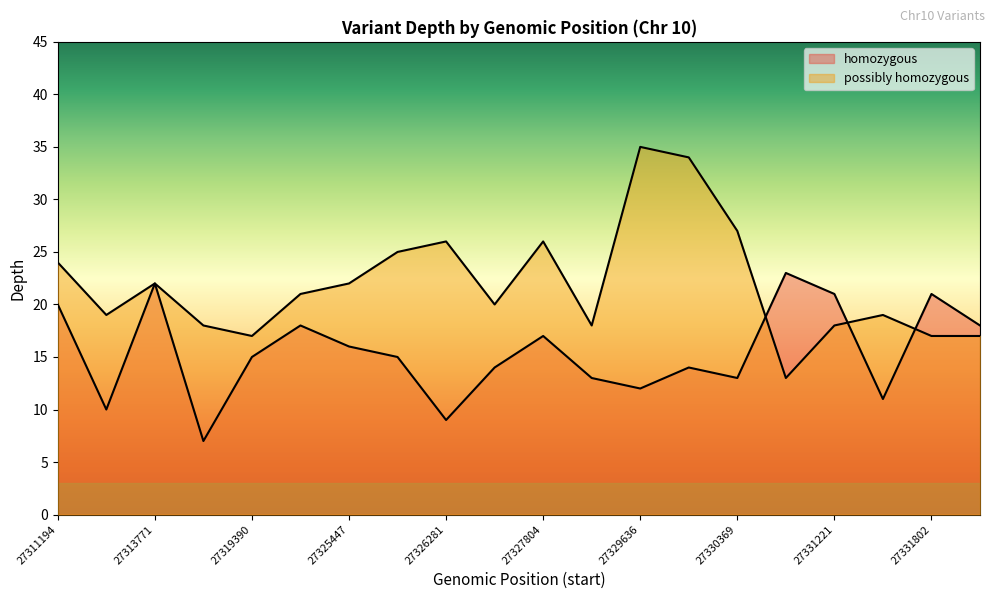

How many lines are shown in the chart?

2